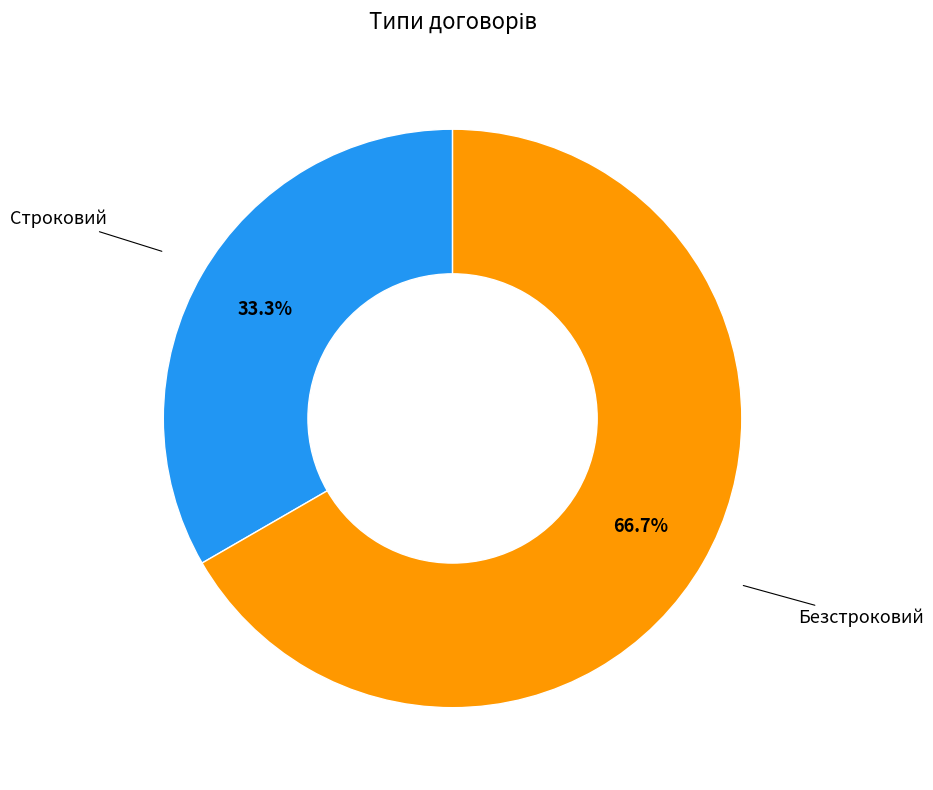

Count the number of slices in the pie.

2